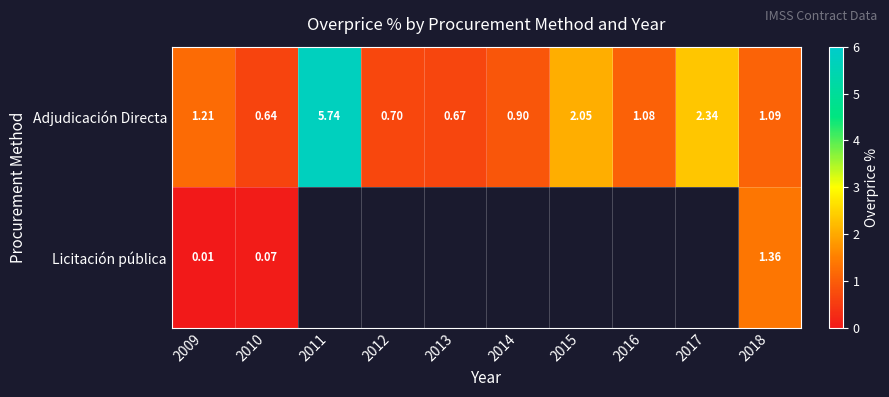

At which label is Licitación pública closest to 0?

2009